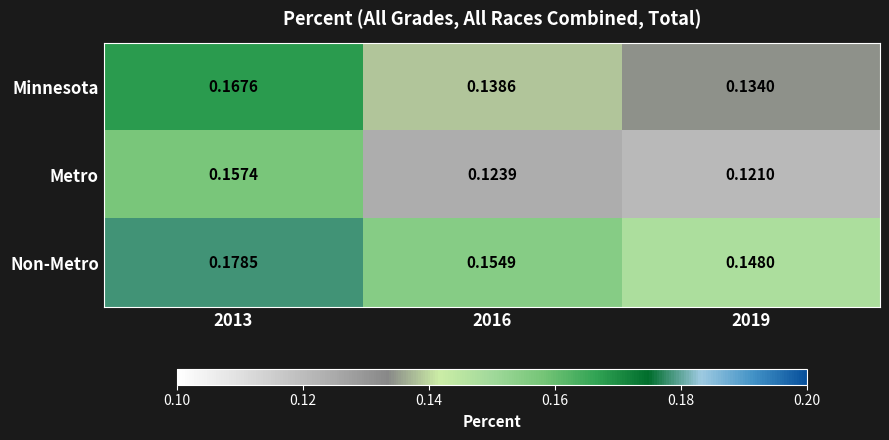

At 2016, list the series in order from largest to smallest.

Non-Metro, Minnesota, Metro